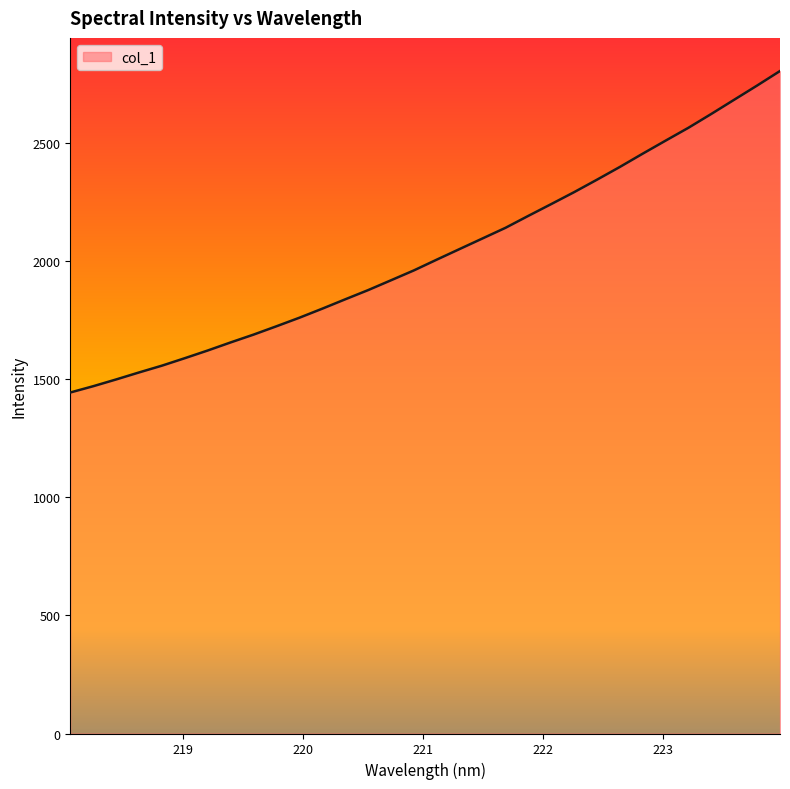

True or false: the data has more than 2 interior local peaks.

False